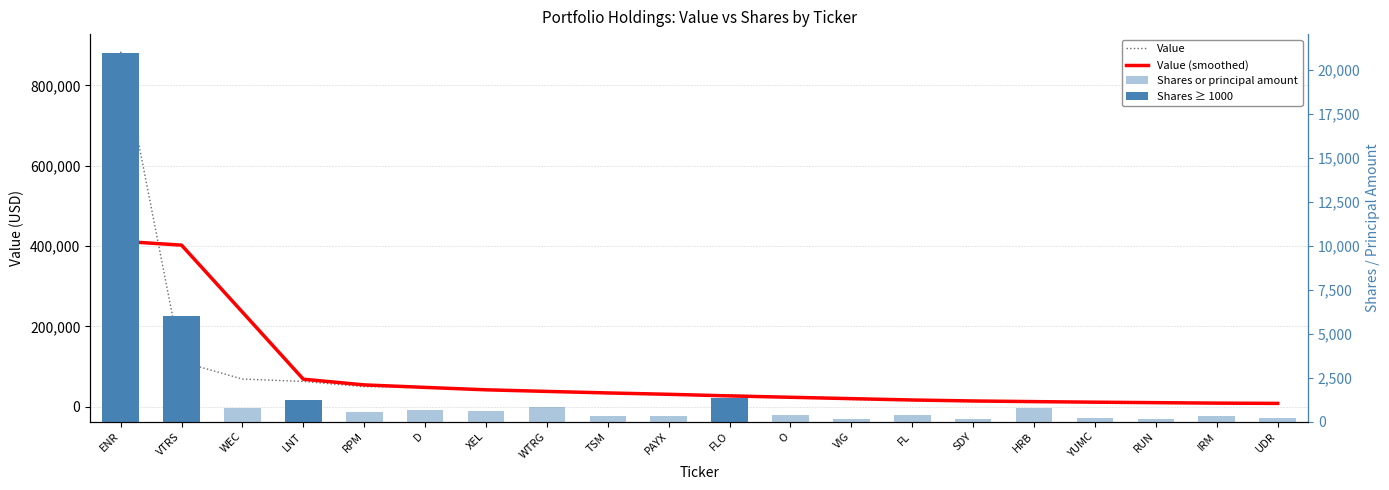

What is the label of the 14th bar from the left?

FL